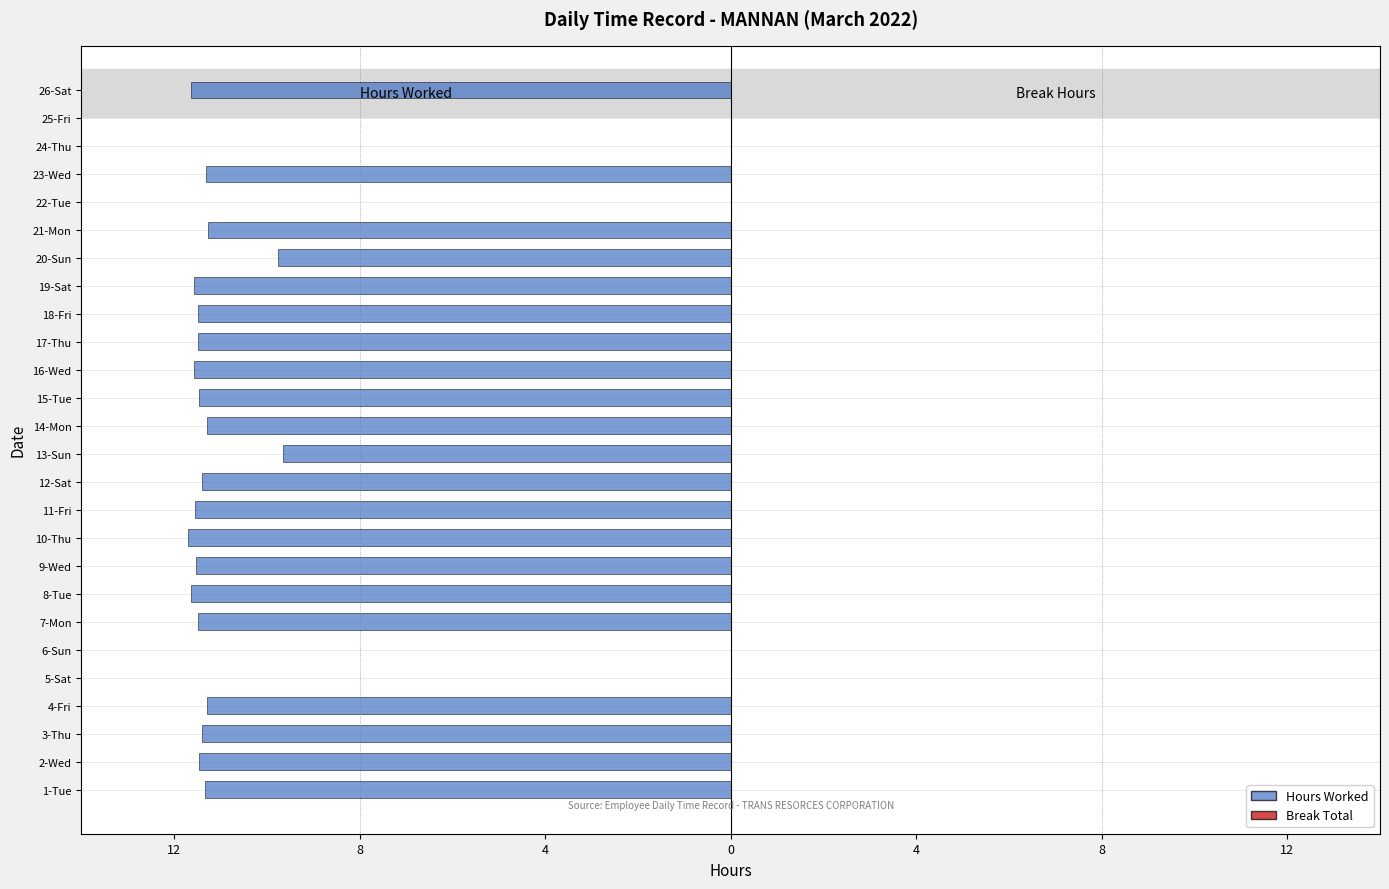

Are the bars horizontal?

Yes